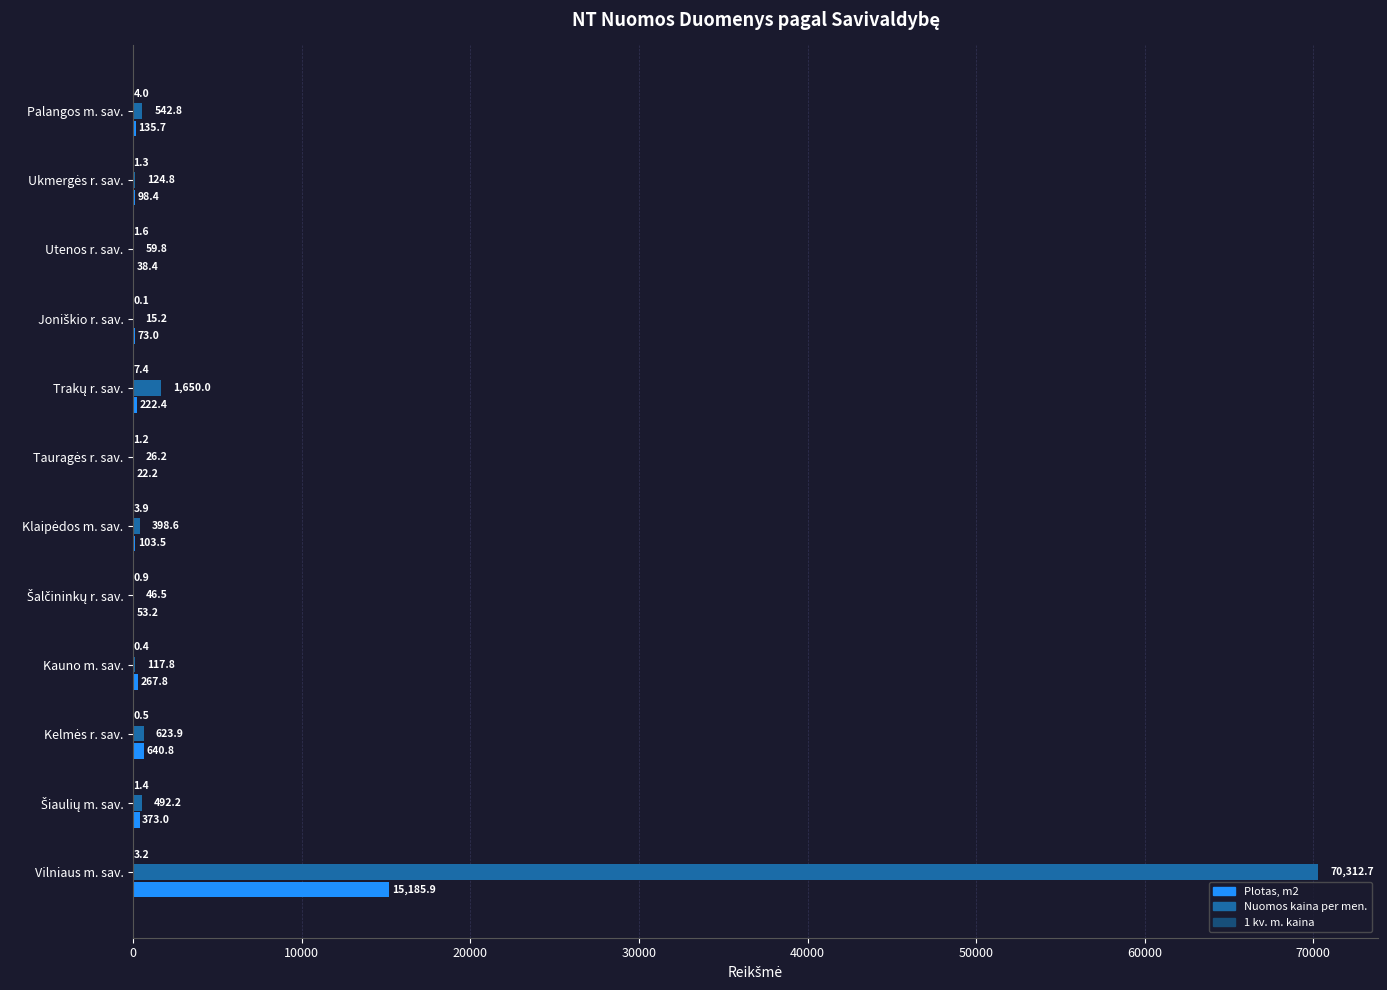

What is the maximum value shown in the chart?

70312.7